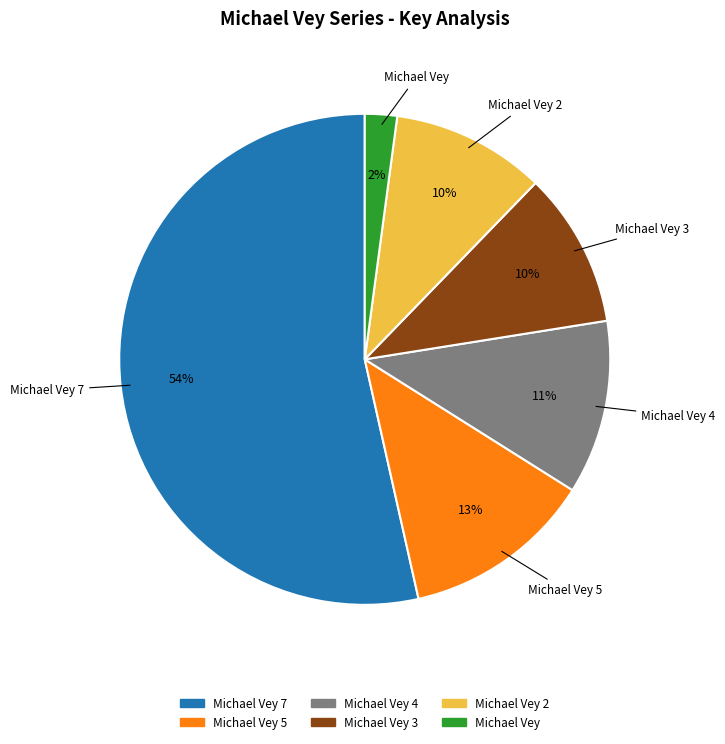

How many slices are in this pie chart?

6